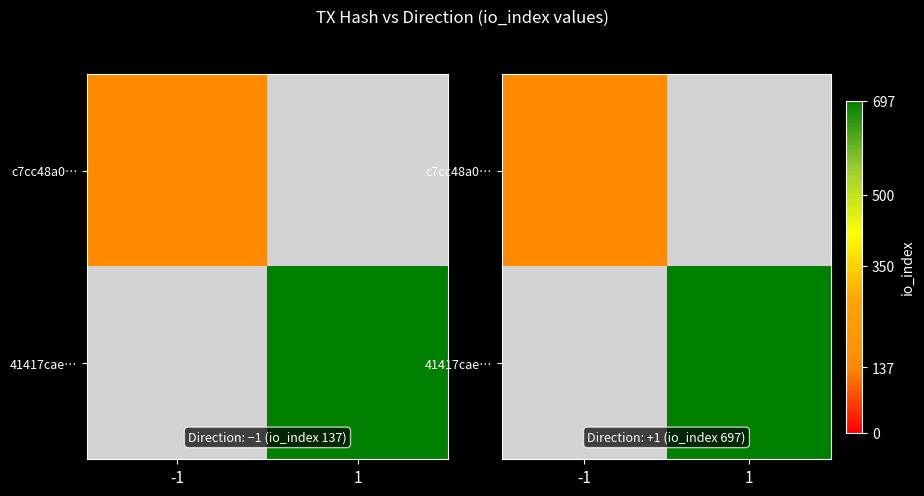

Between -1 and 1, which is larger?

1